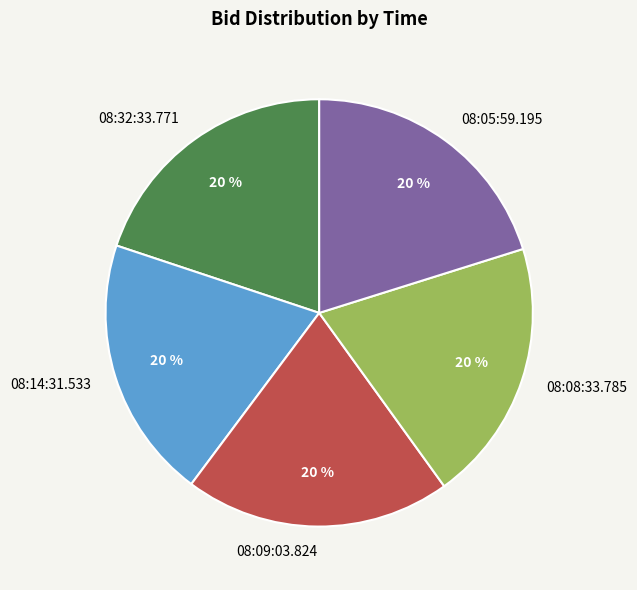

True or false: 08:14:31.533 accounts for 34% of the total.

False